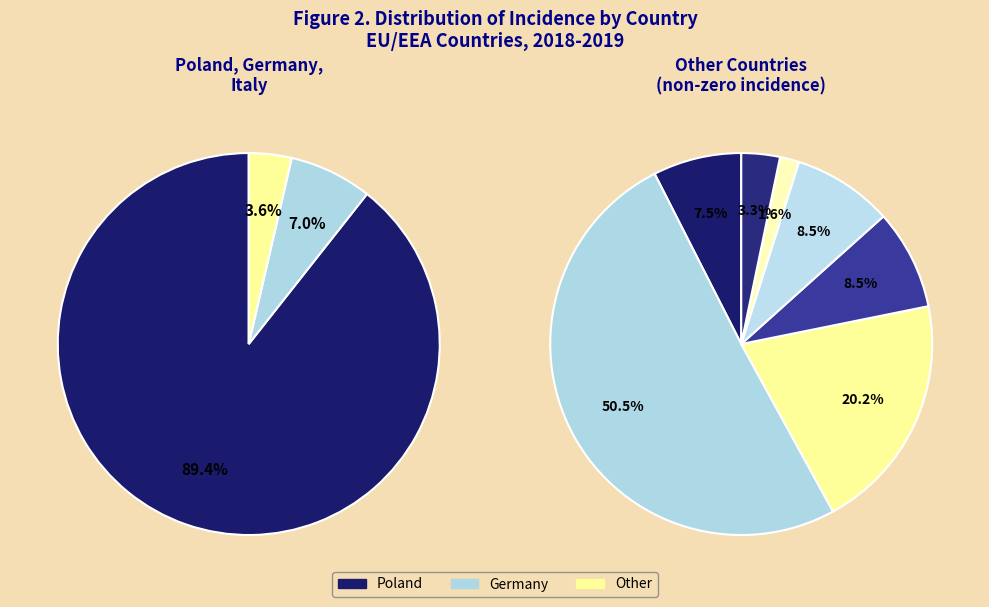

Combined, do Romania and Germany account for over 50%?

No